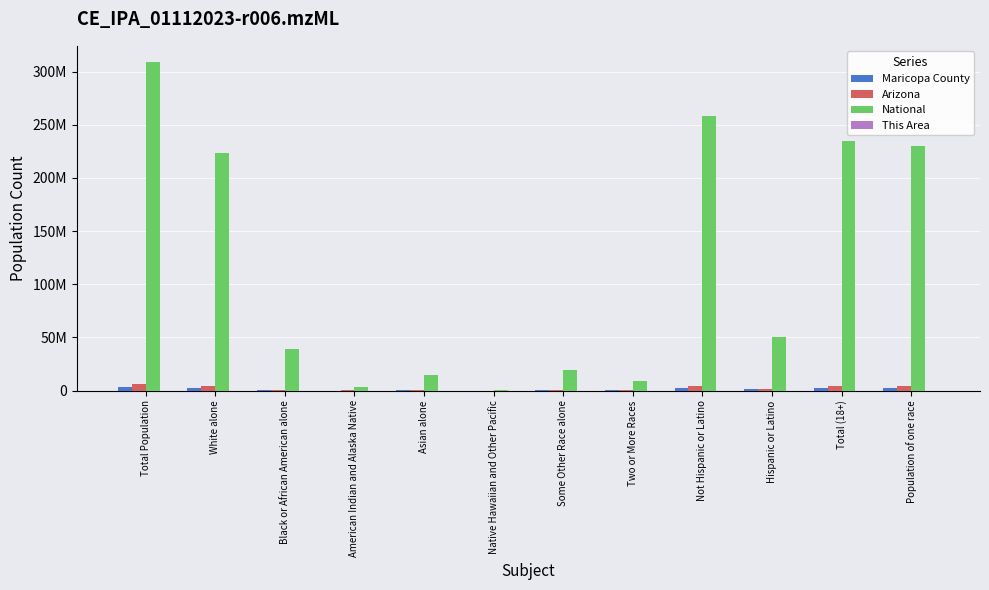

What position from the left is Not Hispanic or Latino?

9